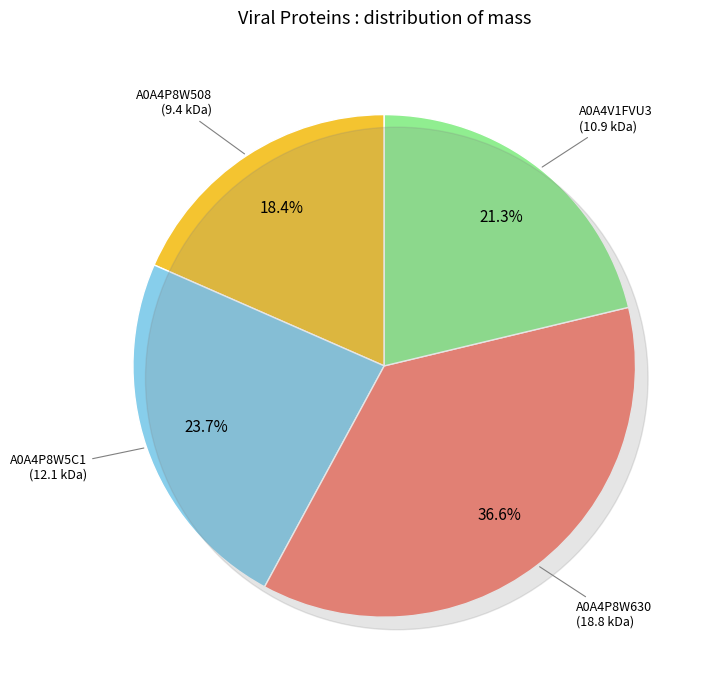

Do A0A4P8W508 and A0A4P8W5C1 together represent more than half of the pie?

No